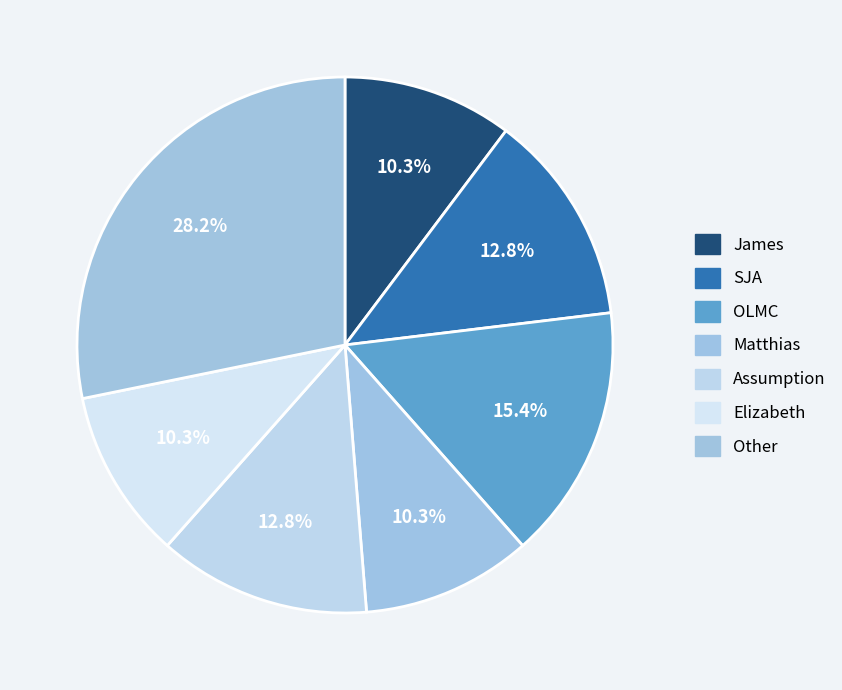

What percentage do OLMC and Assumption together represent?

28.2%